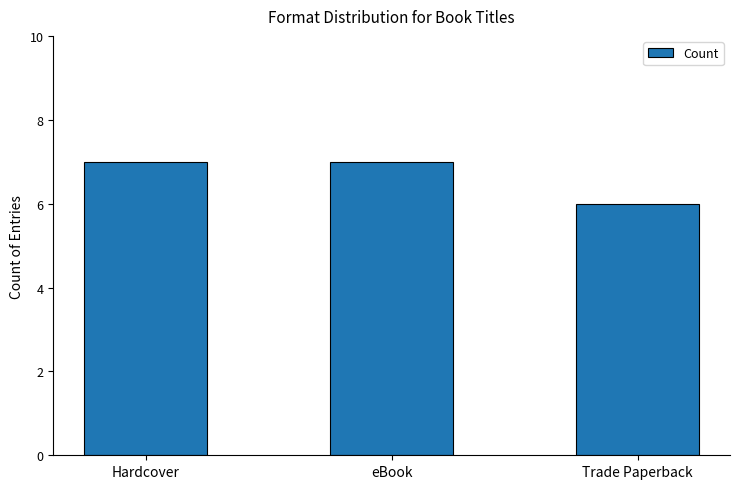

What is the sum of the values at Trade Paperback and eBook?

13